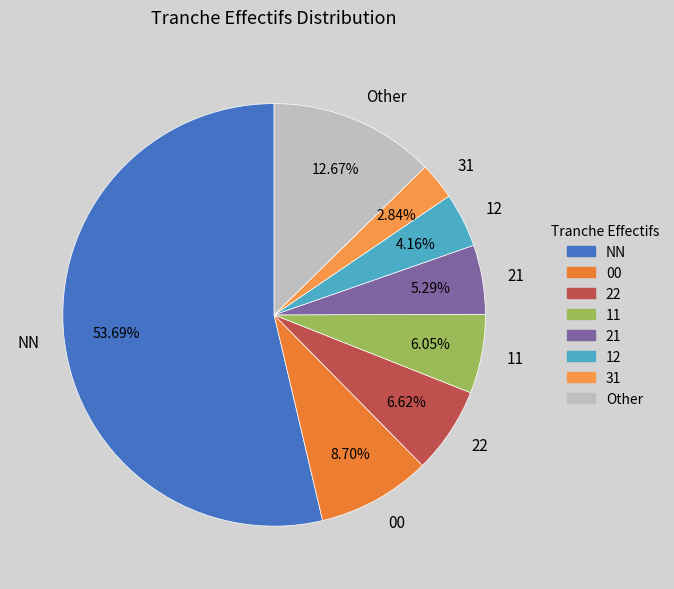

Combined, do 00 and 31 account for over 50%?

No